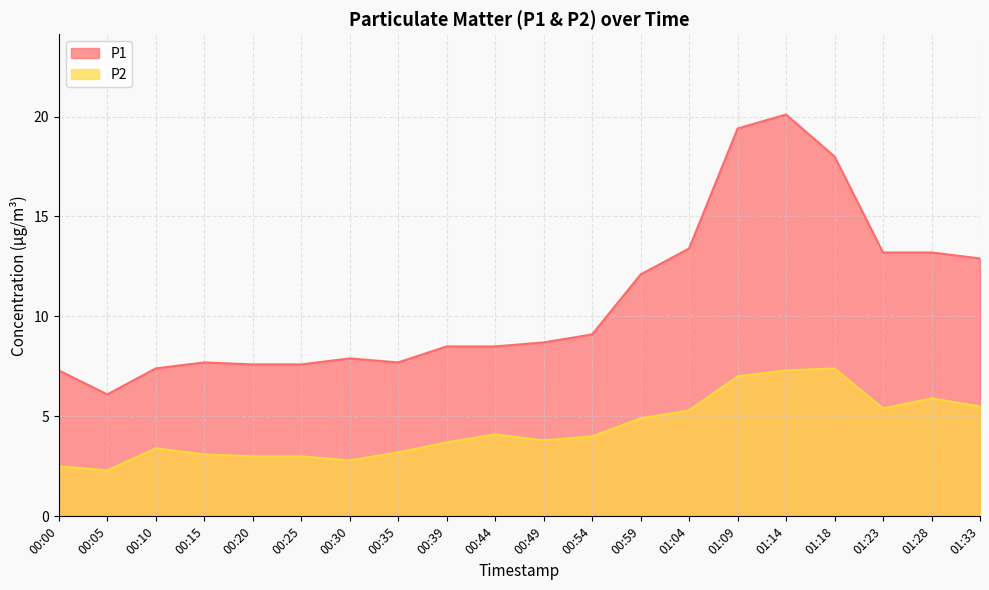

What is the difference between the maximum and second lowest values in the P1 series?

12.8